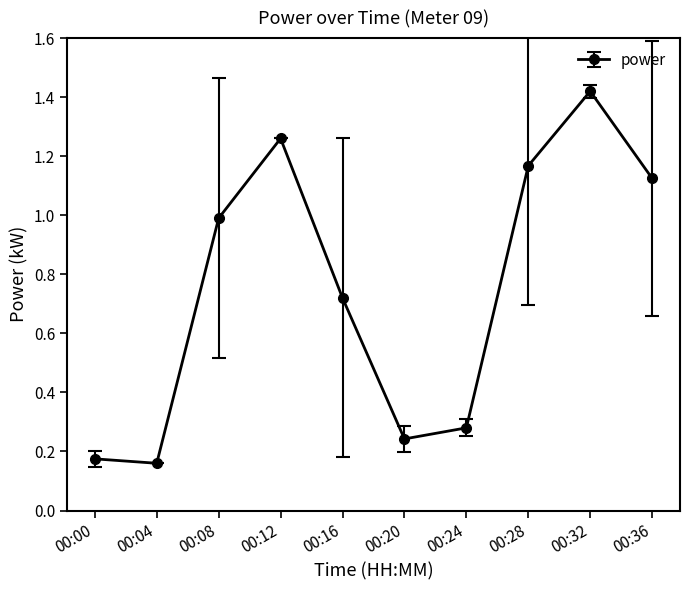

How many lines are shown in the chart?

1